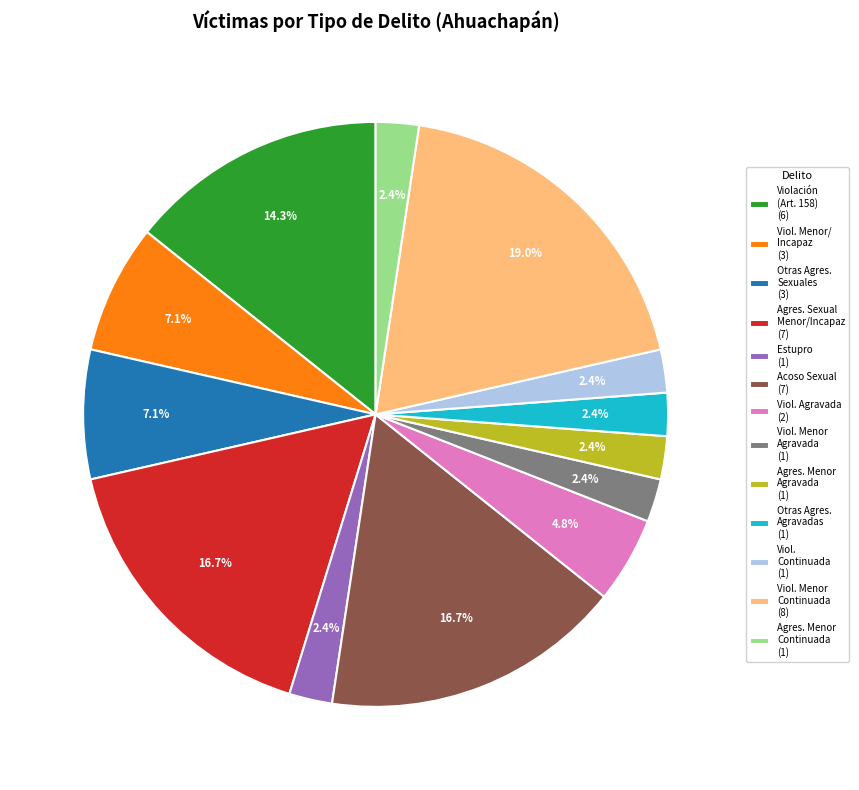

Does Agres. Menor Continuada (1) represent more than half of the total?

No